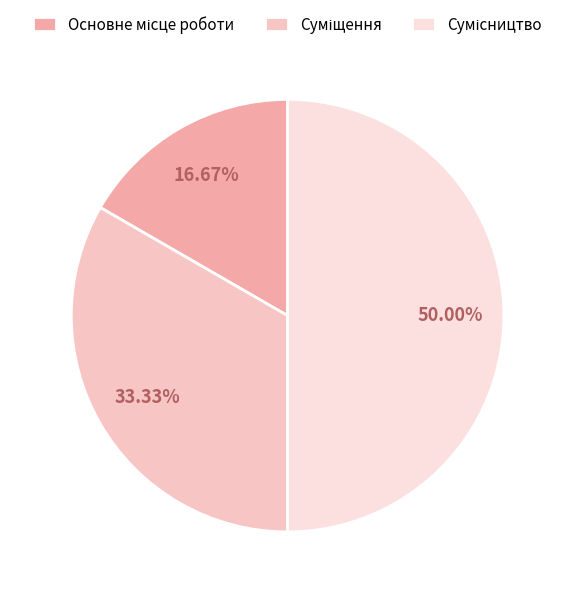

Does any single category account for the majority?

No